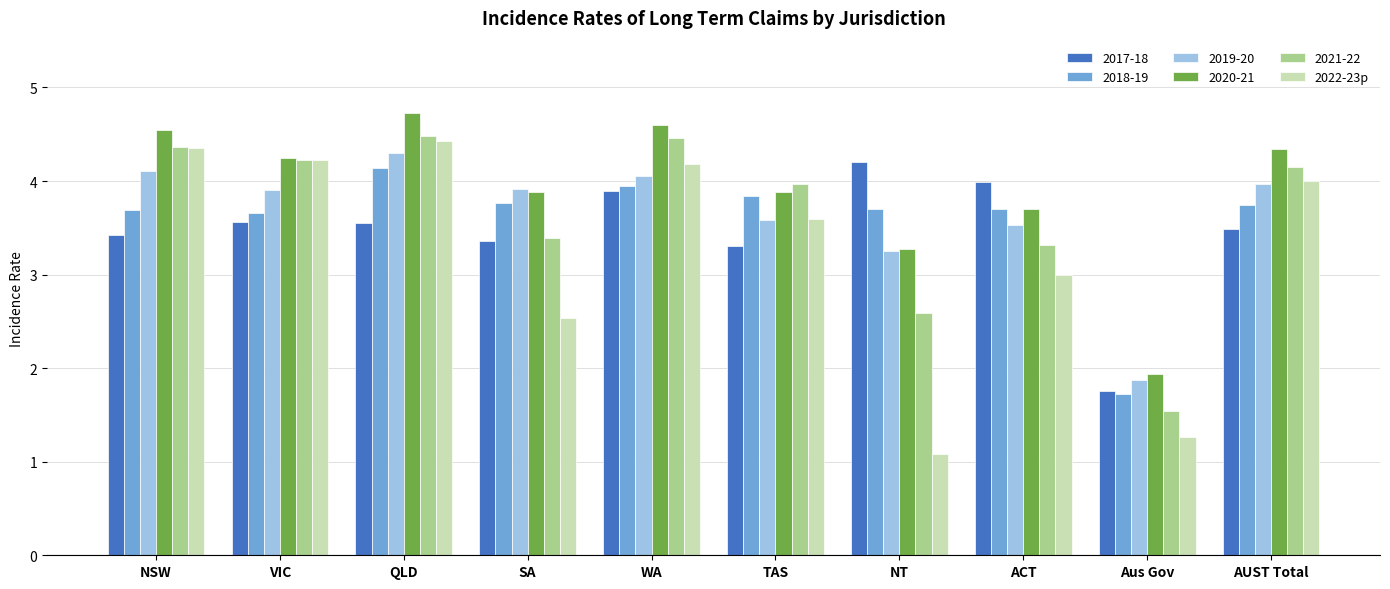

What is the greatest value displayed?

4.7